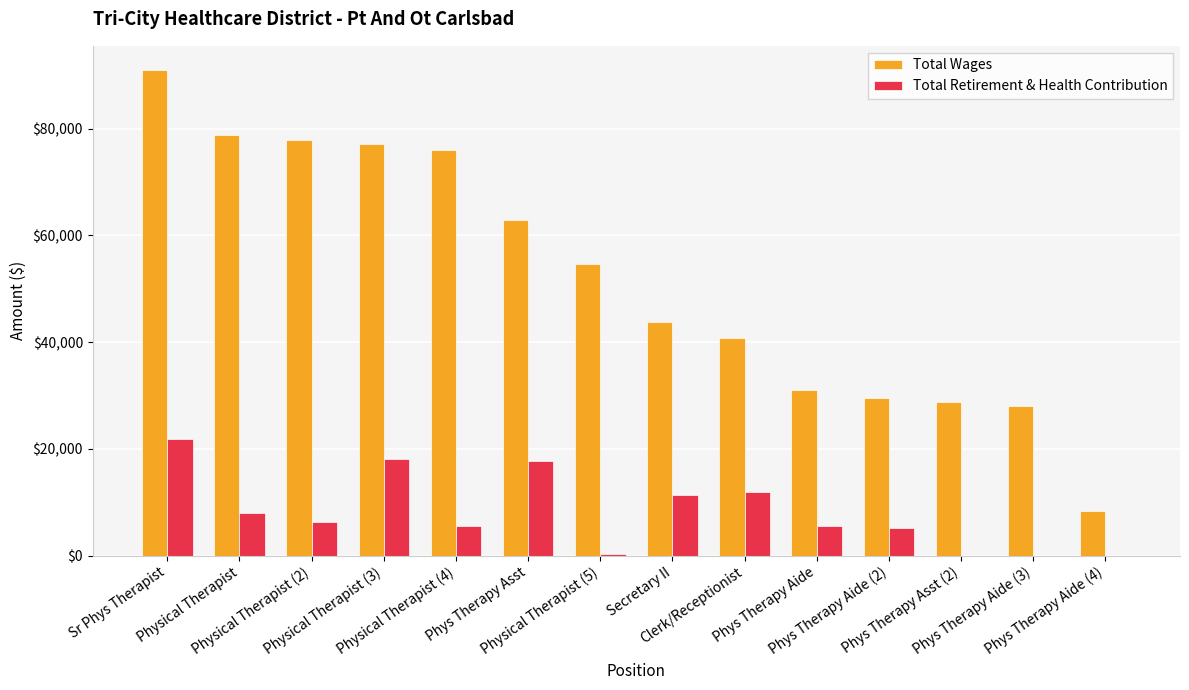

Which series has the largest total across all categories?

Total Wages